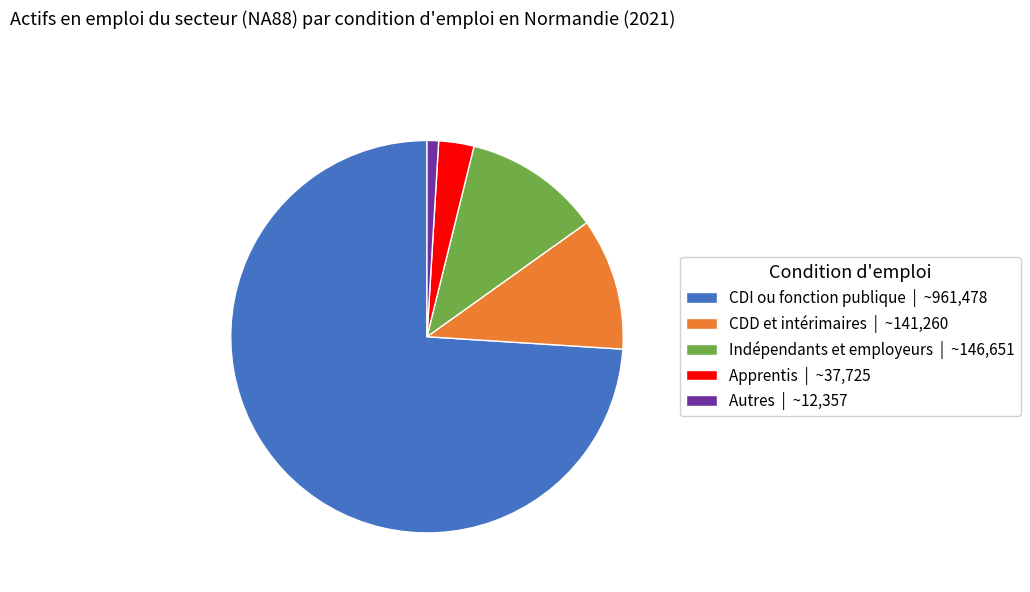

Which has a higher value, Indépendants et employeurs | ~146,651 or Autres | ~12,357?

Indépendants et employeurs | ~146,651